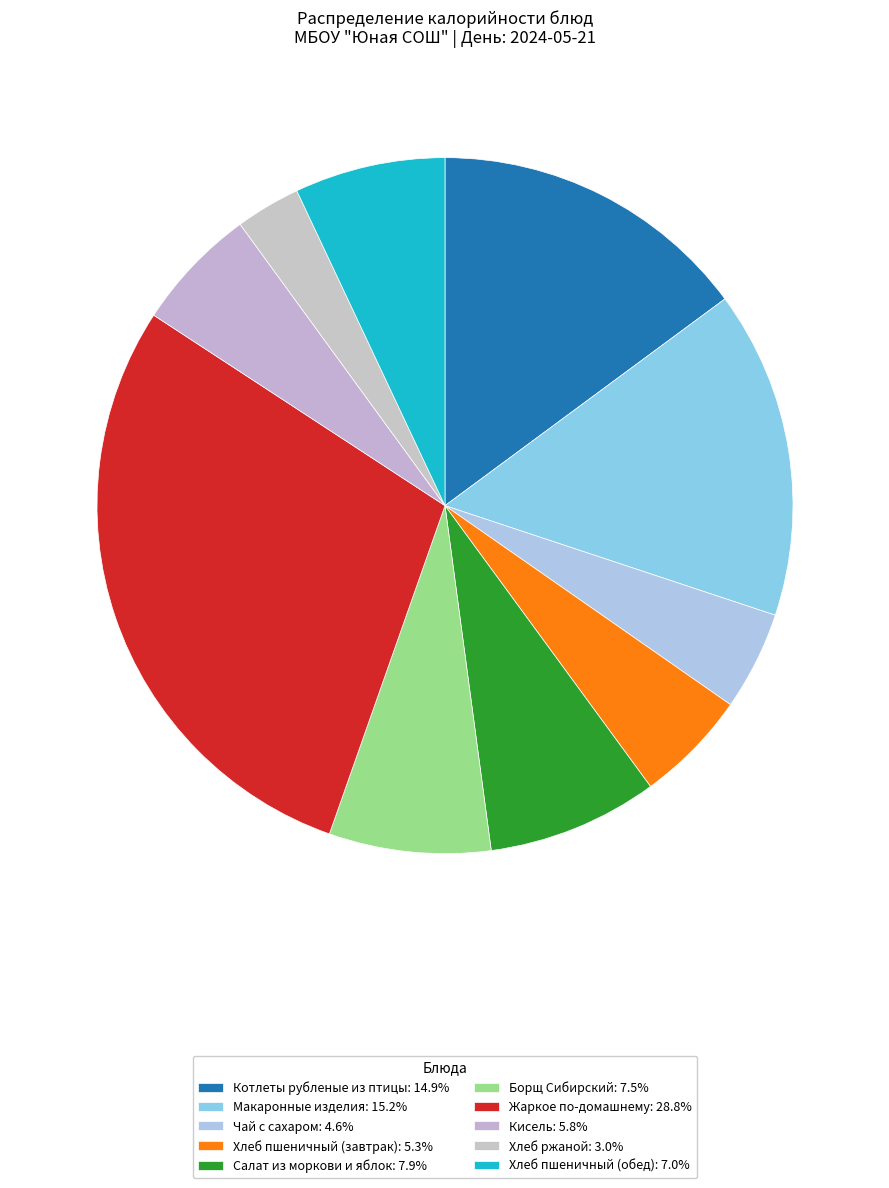

How much of the chart is everything except Салат из моркови и яблок?

92.1%